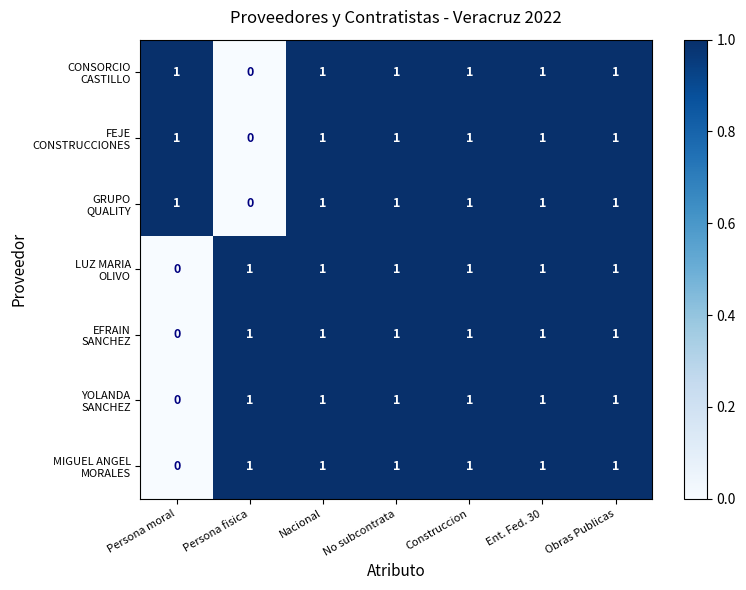

What is the total value across all series at Ent. Fed. 30?

7